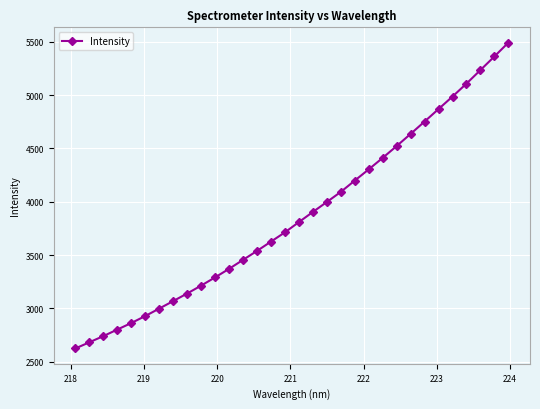

What is the value of the 1st point from the left?

2624.5